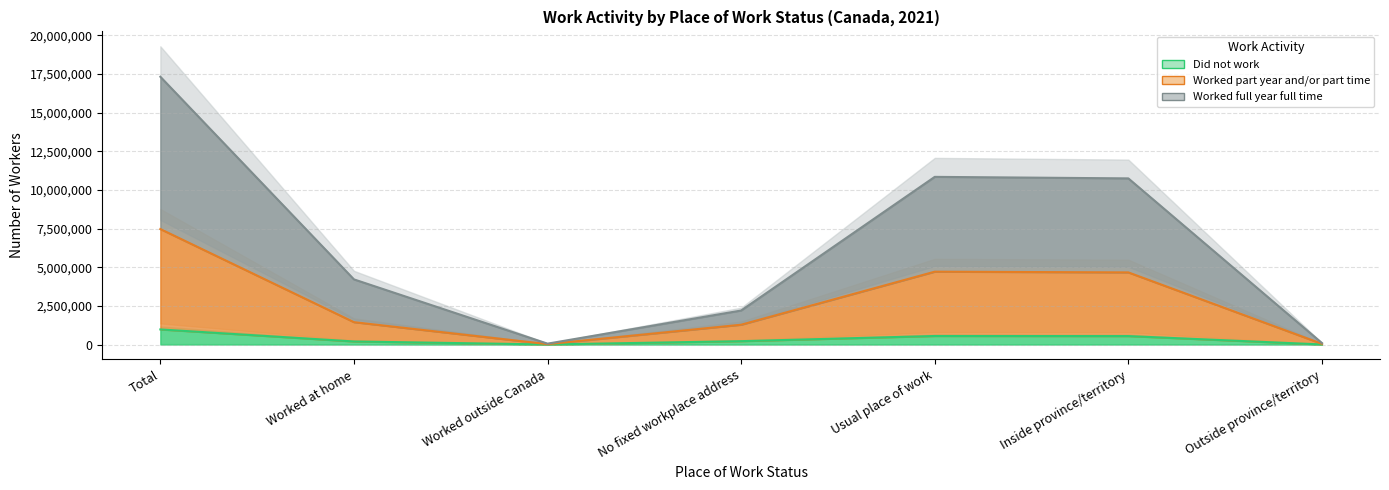

Reading left to right, list all the values displayed in this chart.

Did not work: Total=977895	Worked at home=200045	Worked outside Canada=4995	No fixed workplace address=219735	Usual place of work=553125	Inside province/territory=547160	Outside province/territory=5965
Worked part year and/or part time: Total=7471265	Worked at home=1448430	Worked outside Canada=26925	No fixed workplace address=1282085	Usual place of work=4713830	Inside province/territory=4667030	Outside province/territory=46800
Worked full year full time: Total=17321700	Worked at home=4214855	Worked outside Canada=58335	No fixed workplace address=2201745	Usual place of work=10846770	Inside province/territory=10748710	Outside province/territory=98060